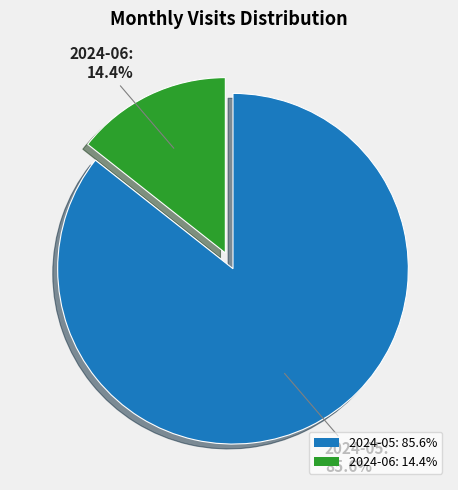

Which category has the biggest portion of the pie?

2024-05